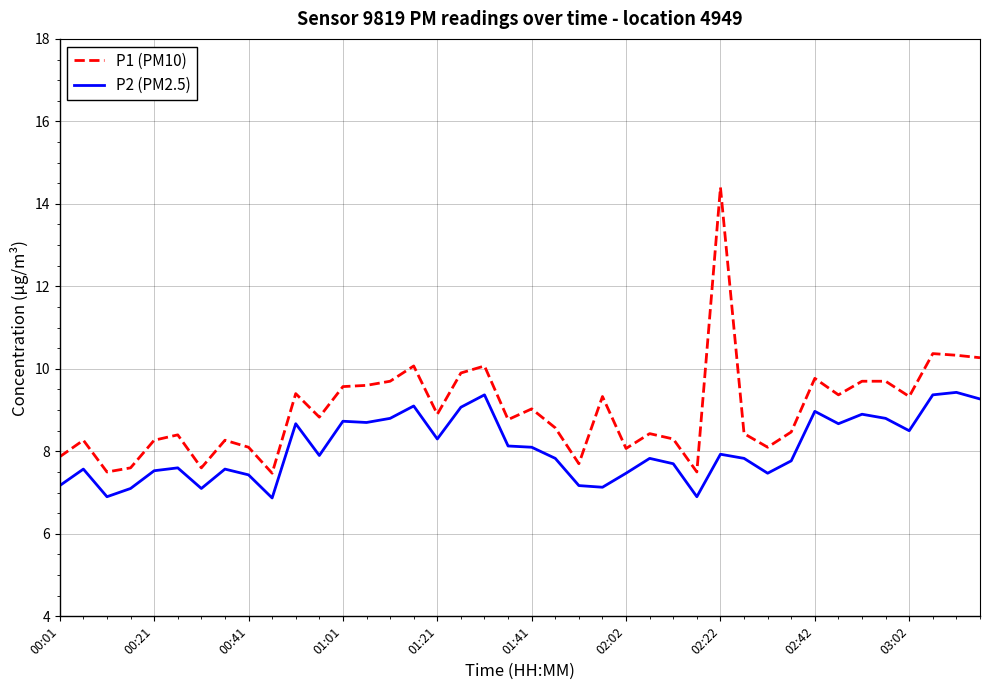

What is the average value of the P1 (PM10) series?

9.0